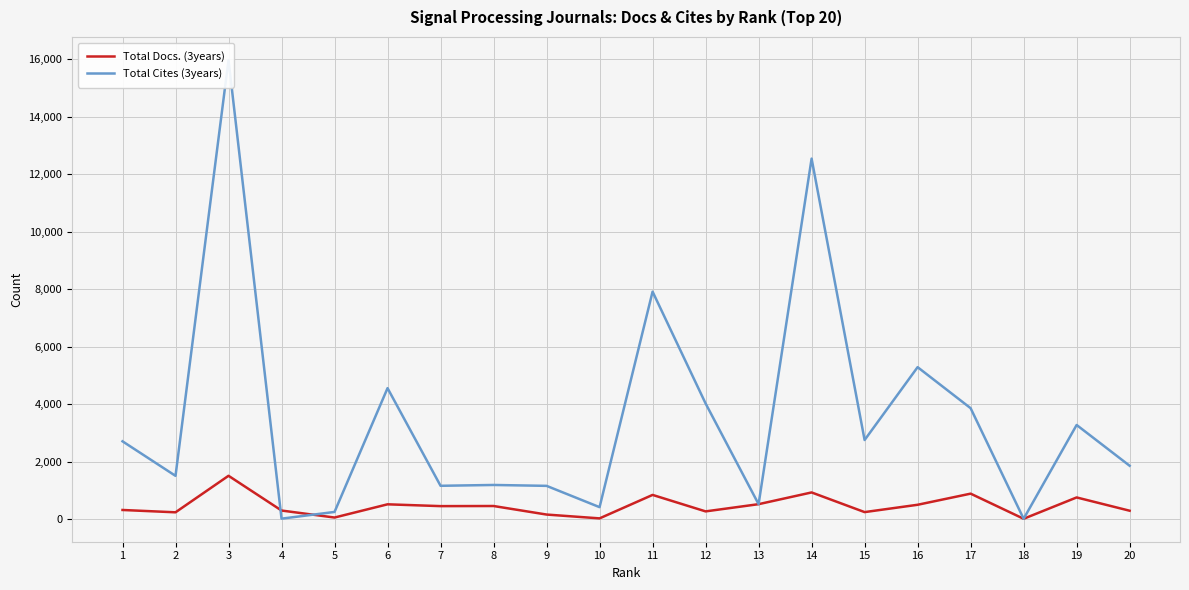

Count the number of data series in this chart.

2